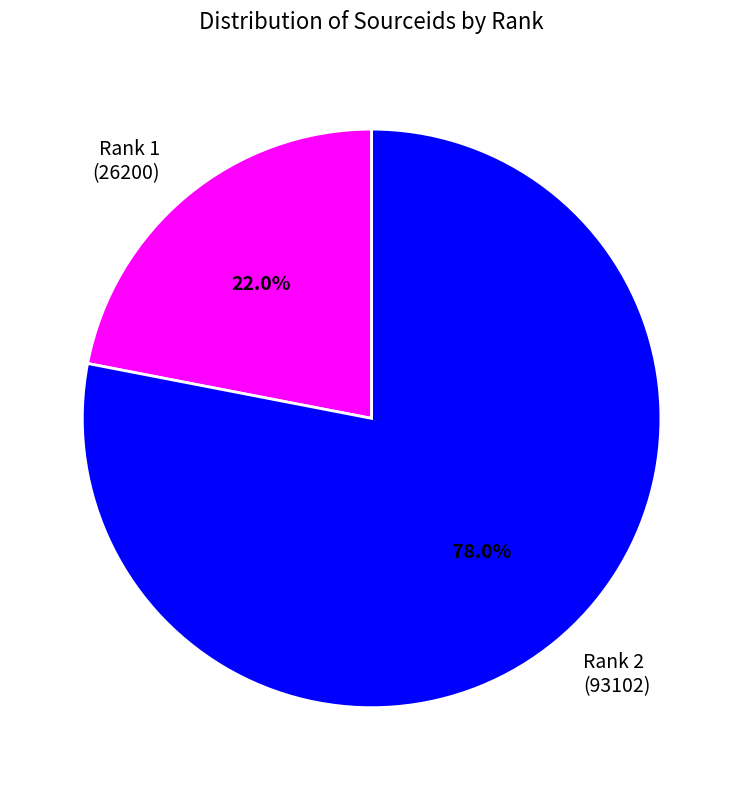

What is the smallest slice in the pie chart?

Rank 1 (26200)